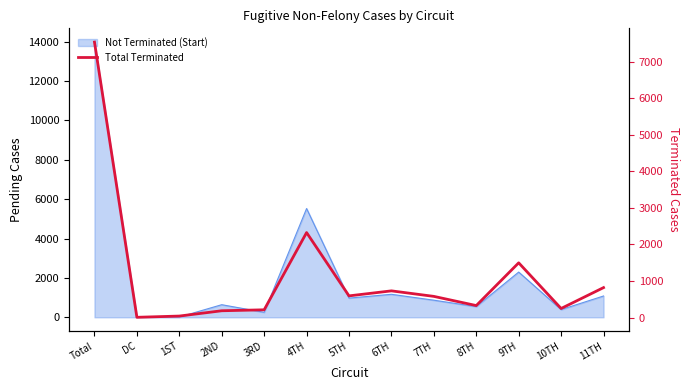

Which has a higher value, 1ST or 9TH?

9TH